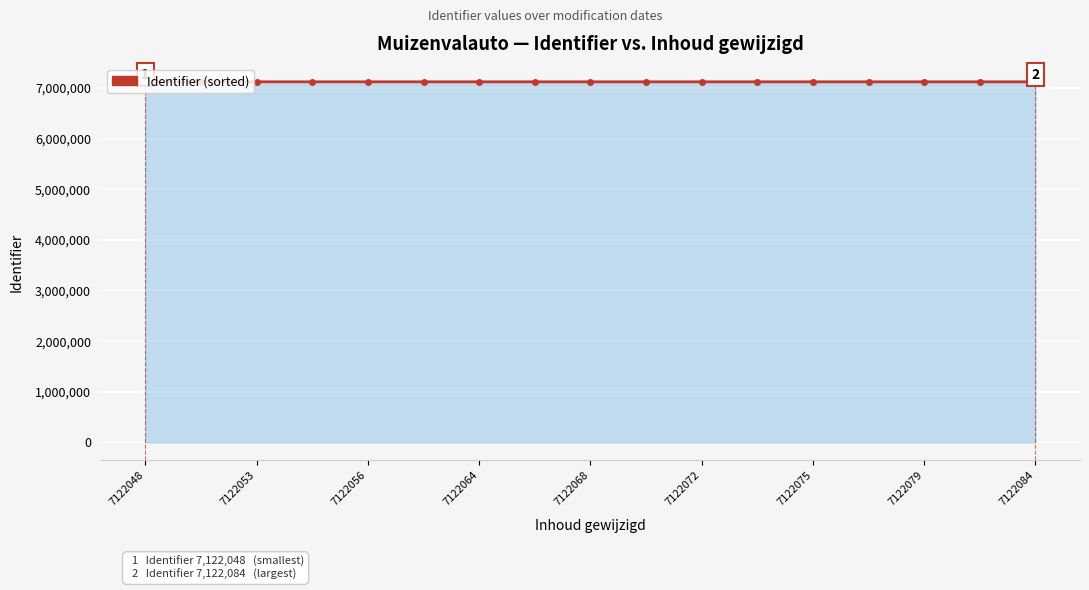

What is the average value?

7122067